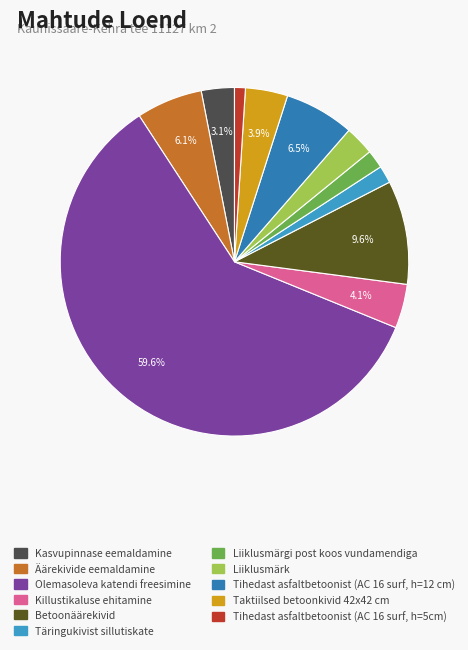

What percentage is the Tihedast asfaltbetoonist (AC 16 surf, h=5cm) slice, to the nearest percent?

1%